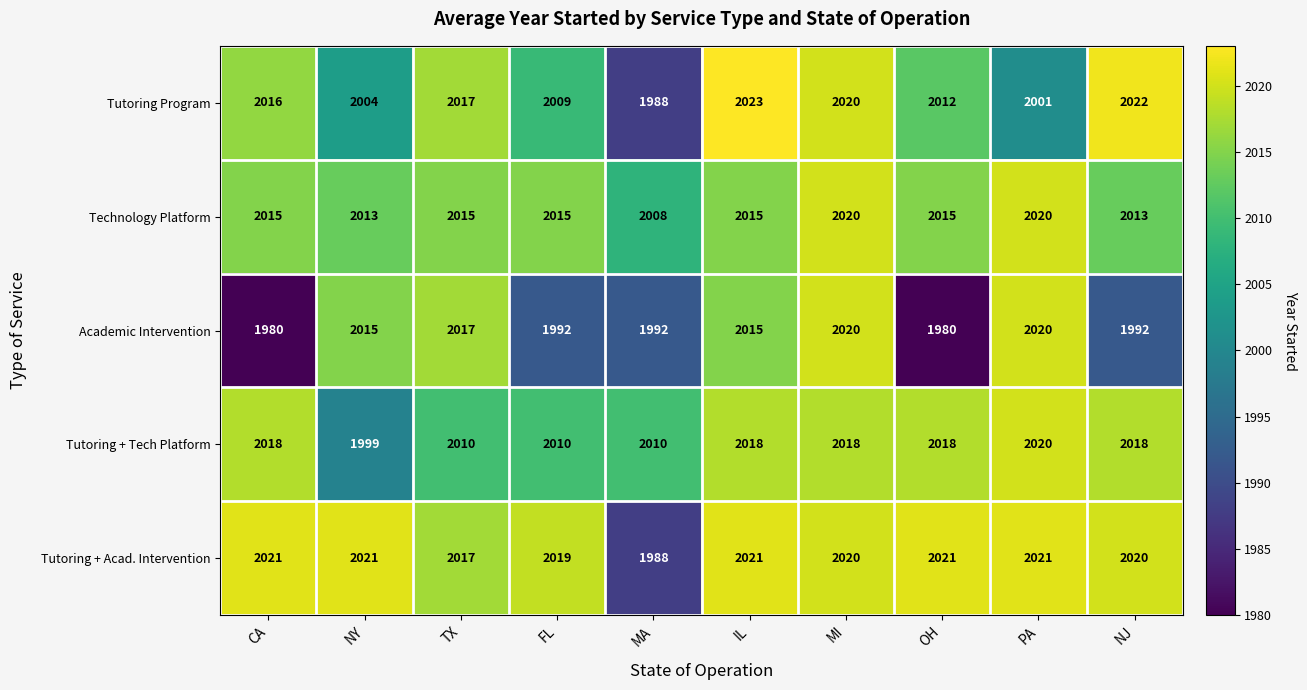

What is the approximate value of Technology Platform at NJ?

2013